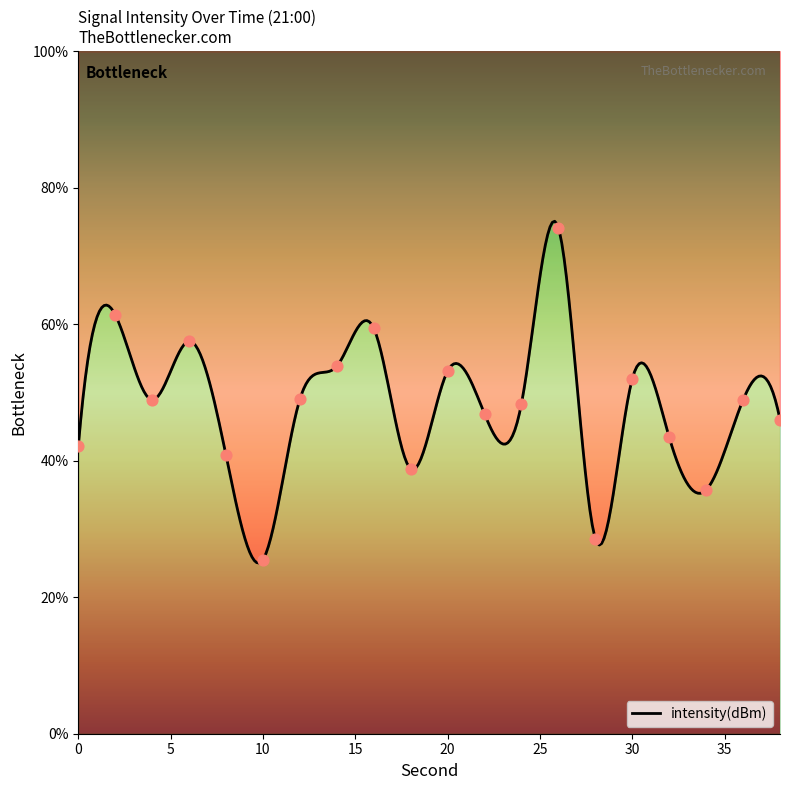

What is the change in value from 16 to 34?

-23.7